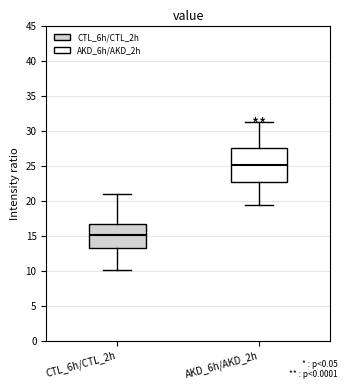

Reading left to right, read every box against the y-axis: the position of its median line, the range the box covers, and the ends of its whiskers. The values are not printed on the chart, so give them approximately, as read against the axis.

CTL_6h/CTL_2h: median 15.0, box 13.5 to 16.5, whiskers 10.0 to 21.0
AKD_6h/AKD_2h: median 25.0, box 22.5 to 27.5, whiskers 19.5 to 31.0